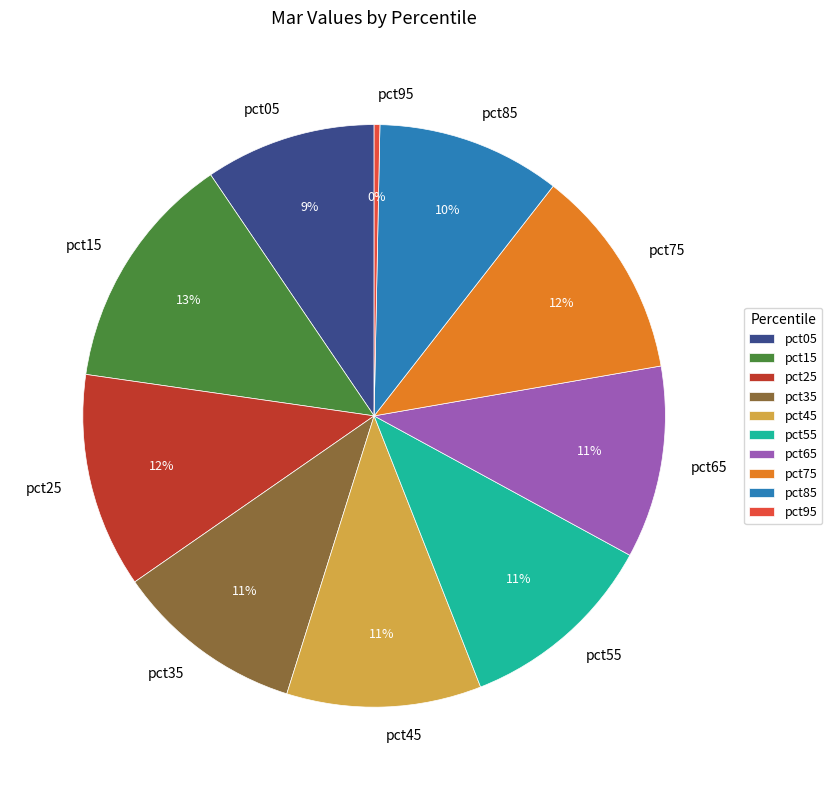

To the nearest percent, what portion does pct35 represent?

11%